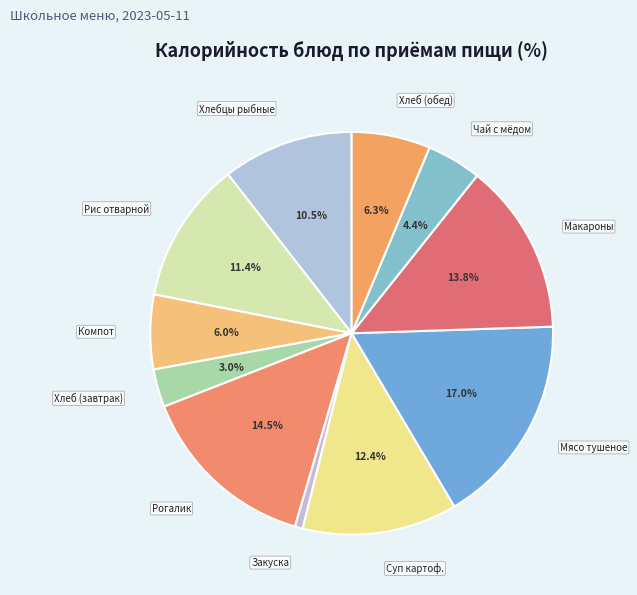

How many segments does this pie chart have?

11